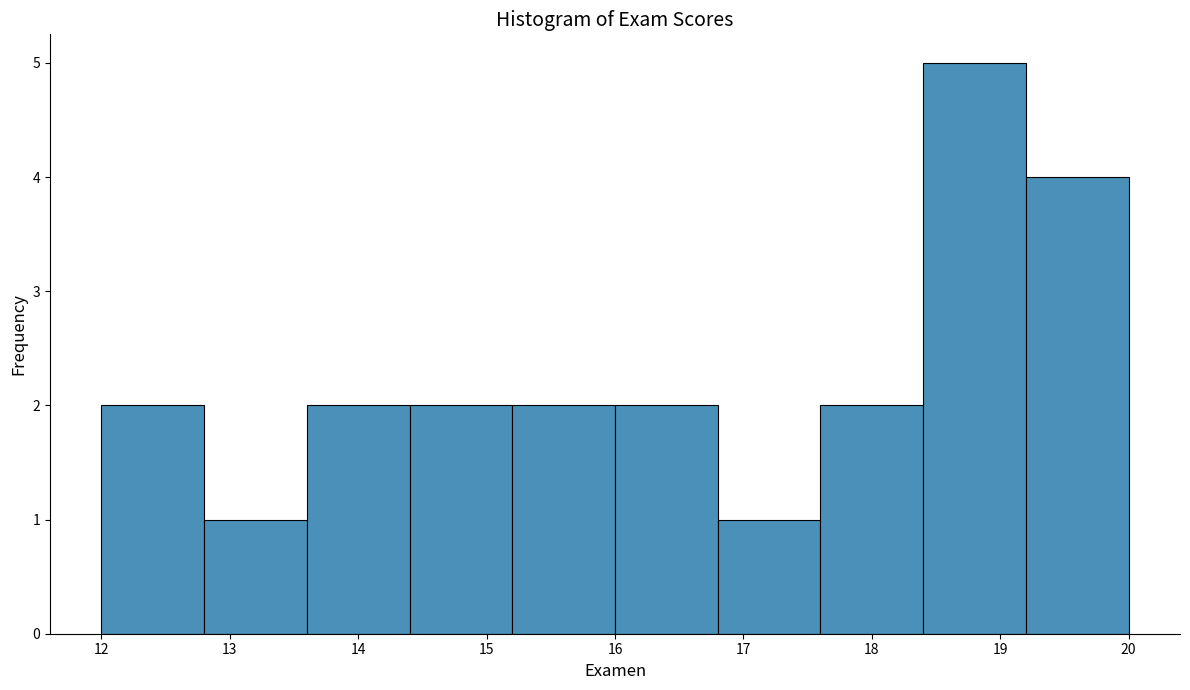

How tall is the bar that spans 12.0 to 12.8 on the x-axis? The values are not printed on the chart, so give them approximately, as read against the axis.

2